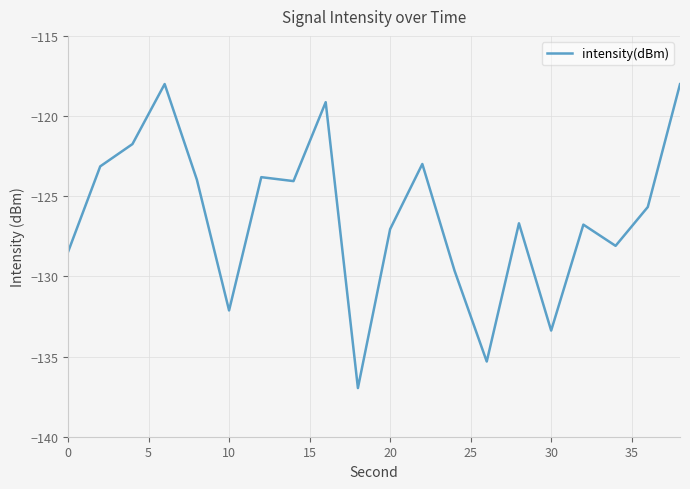

How many categories are shown in the chart?

20